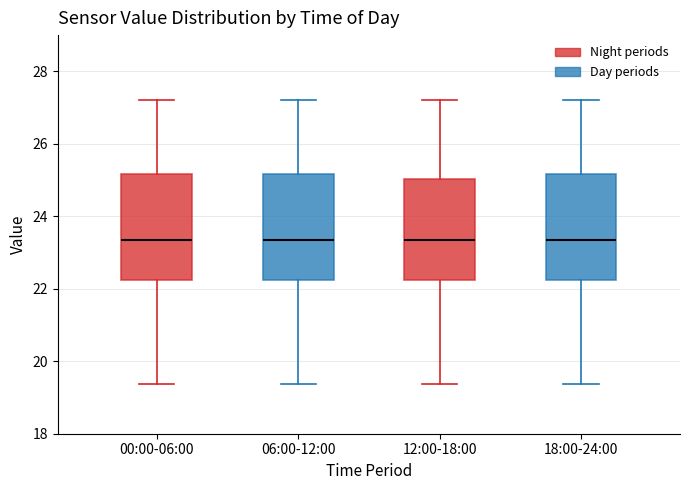

Reading left to right, transcribe this box plot: for each box, give where its median line is, the range the box spans, and where its two whiskers end, as read against the y-axis. The values are not printed on the chart, so give them approximately, as read against the axis.

00:00-06:00: median 23.4, box 22.2 to 25.2, whiskers 19.4 to 27.2
06:00-12:00: median 23.4, box 22.2 to 25.2, whiskers 19.4 to 27.2
12:00-18:00: median 23.4, box 22.2 to 25.0, whiskers 19.4 to 27.2
18:00-24:00: median 23.4, box 22.2 to 25.2, whiskers 19.4 to 27.2